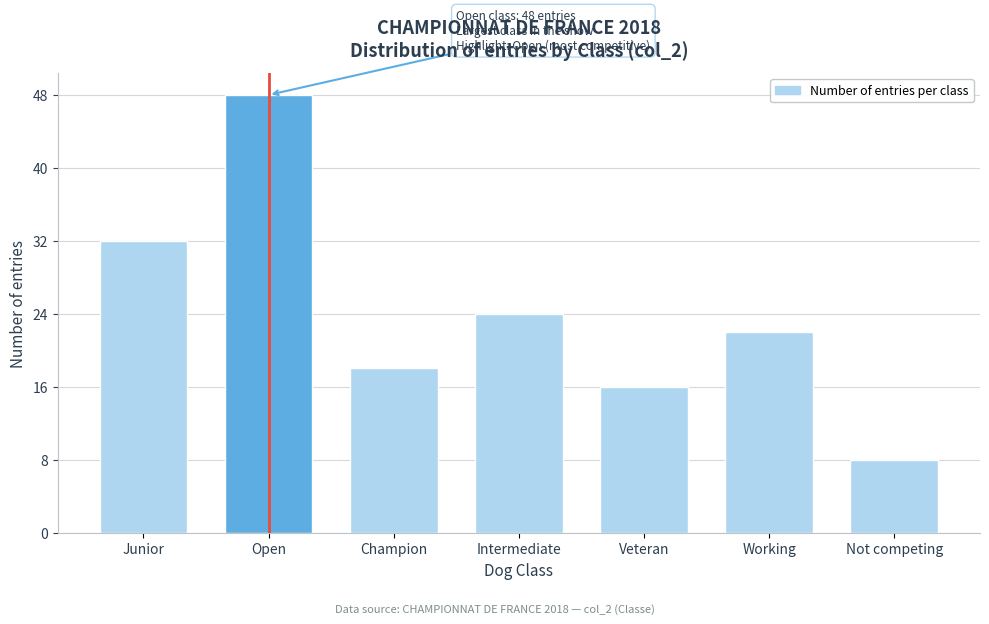

Reading left to right, what are all the values shown in this chart?

32	48	18	24	16	22	8